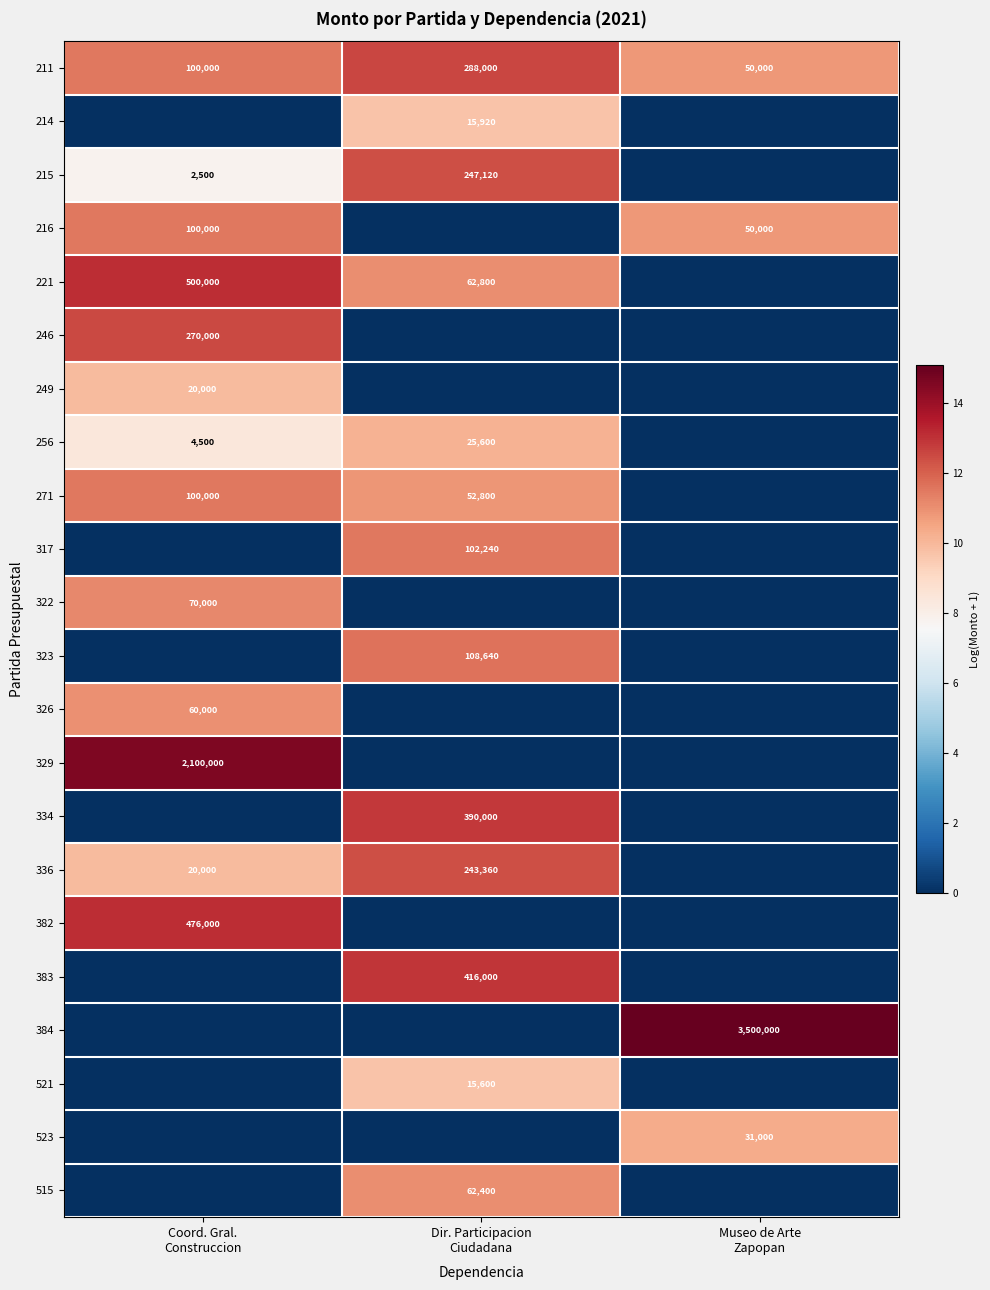

What is the minimum value for 211?

50000